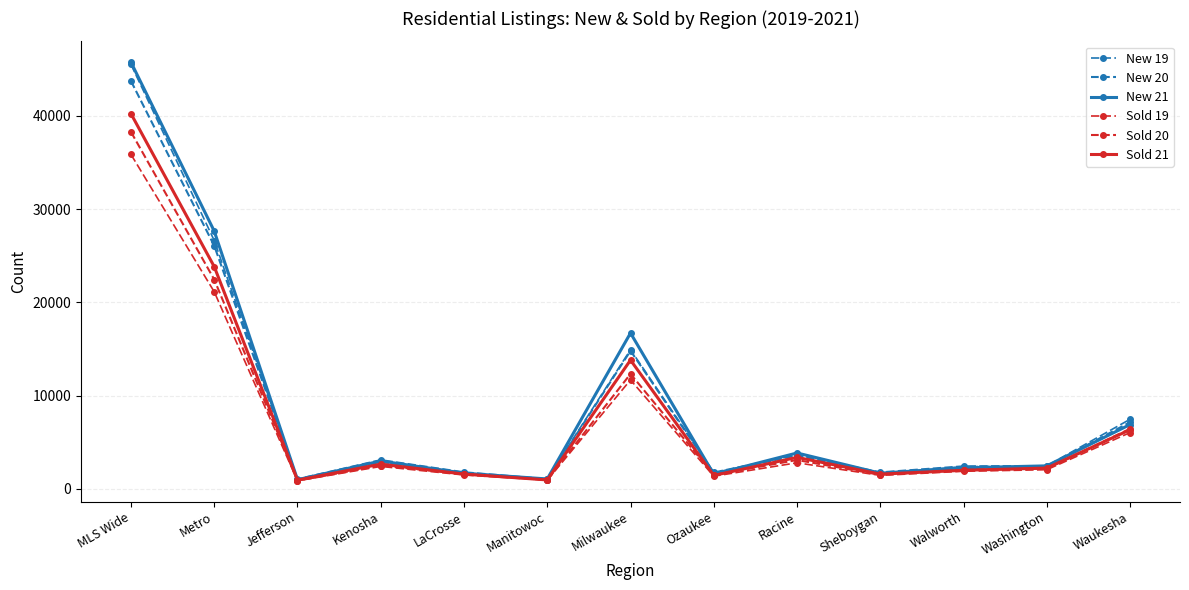

How many lines are shown in the chart?

6